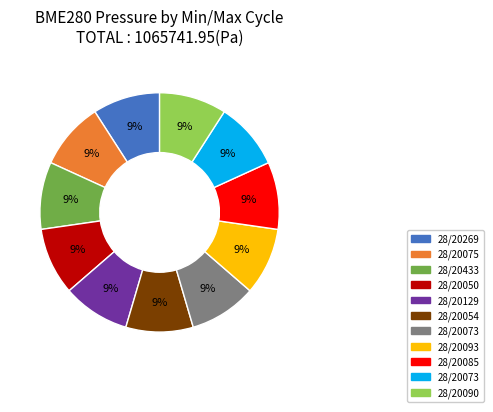

Is there any slice that represents more than half of the pie?

No